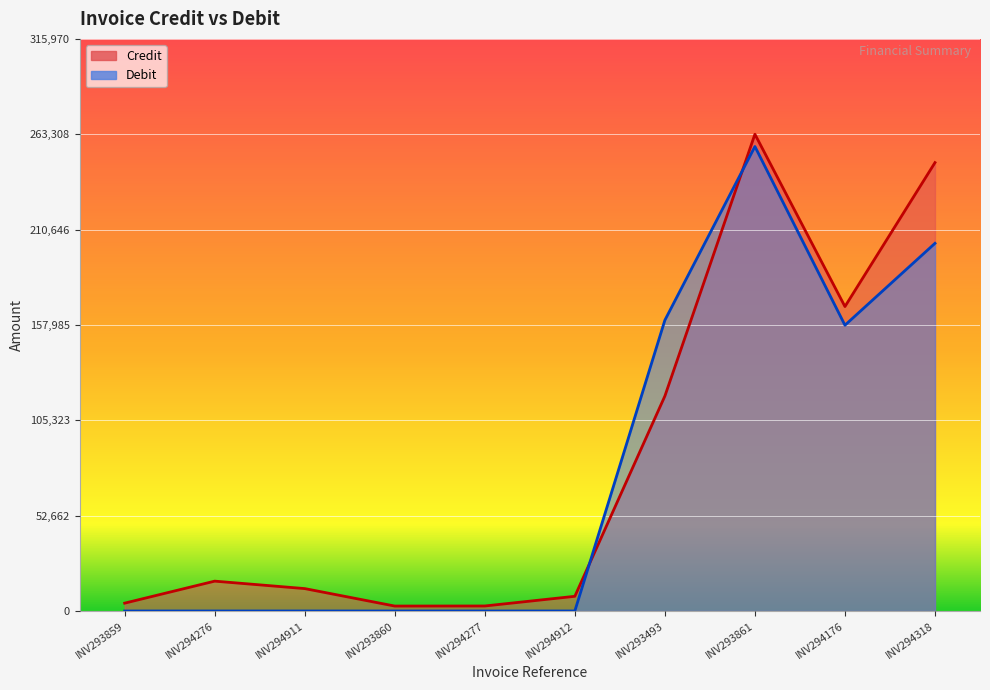

In Credit, how many points are lower than both neighbors (excluding endpoints)?

2